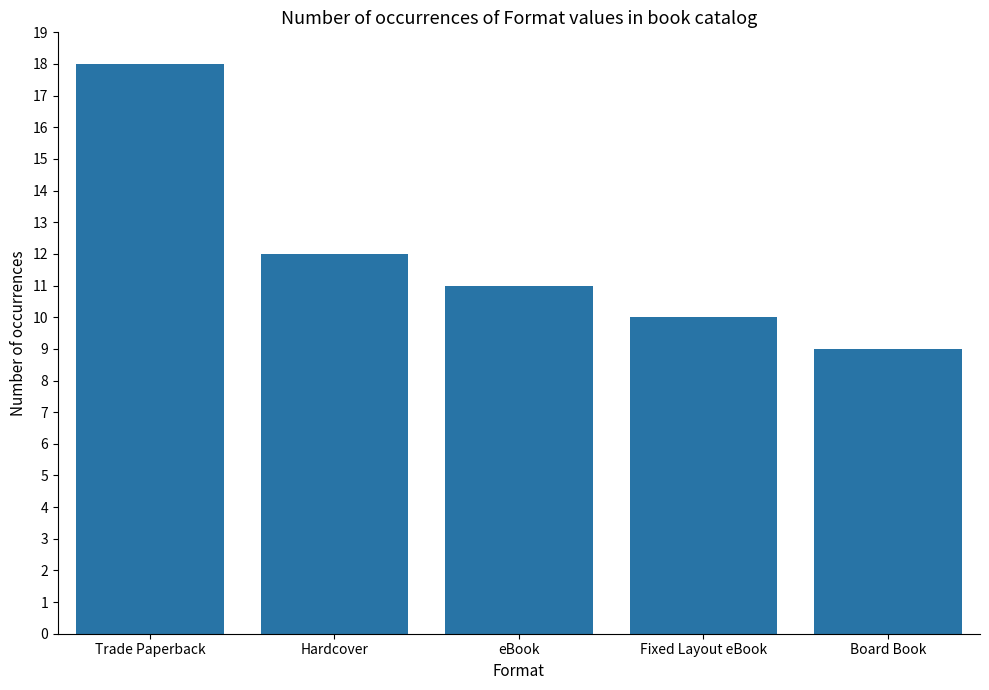

What is the value of the 2nd bar from the left?

12